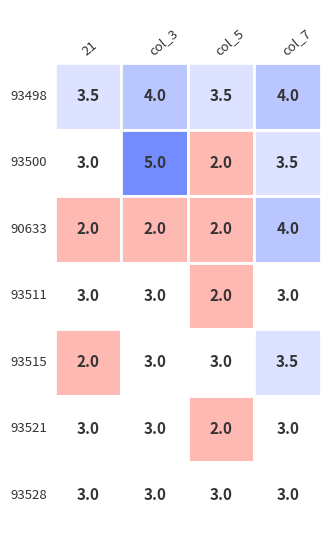

Between 93500 and 93511, which series saw the biggest shift?

col_3